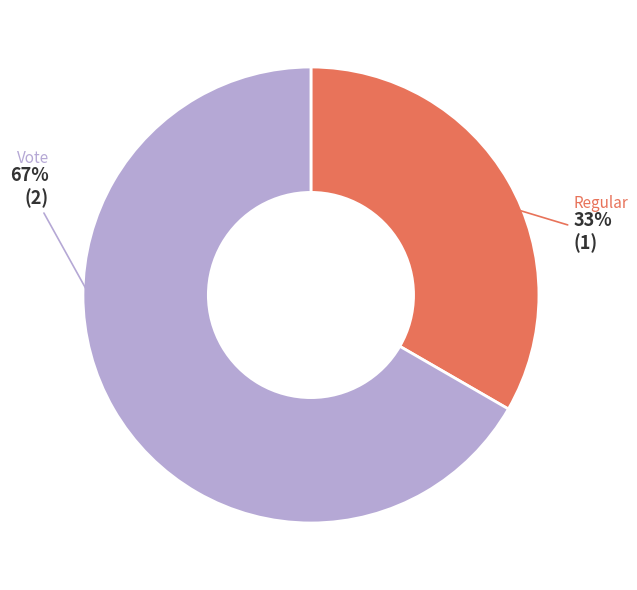

Which has a higher value, Vote or Regular?

Vote